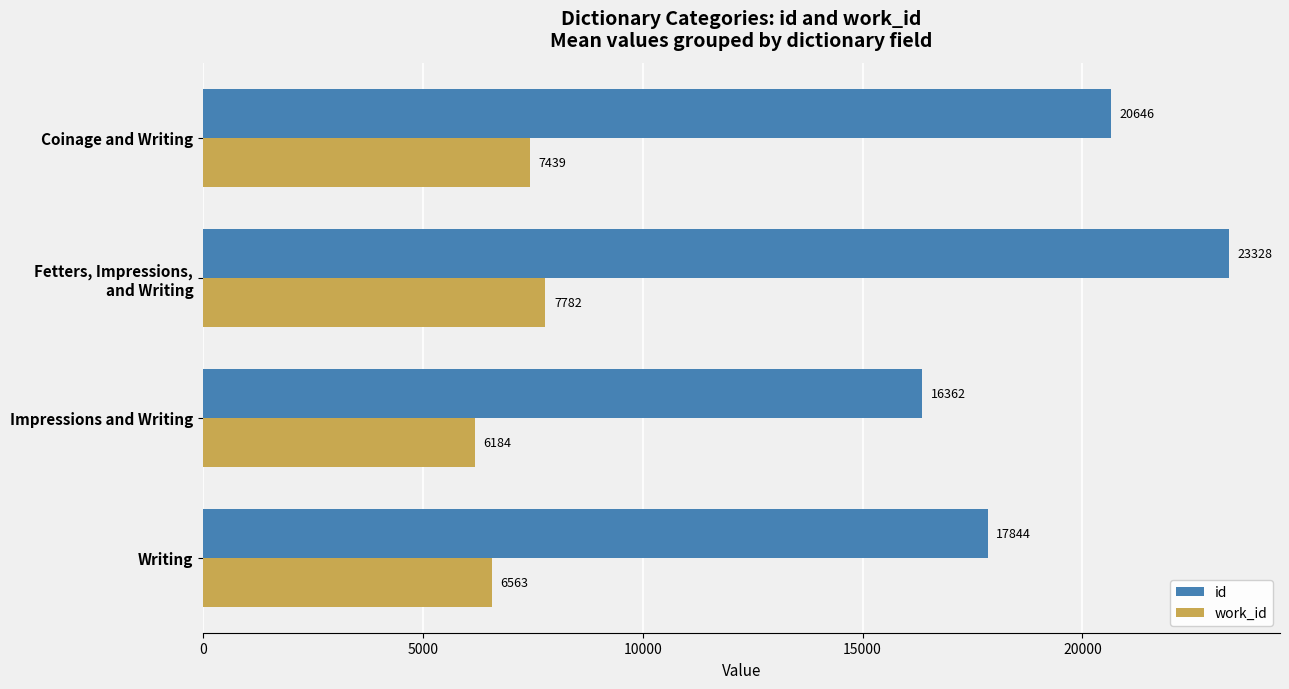

Which series changed the most between Writing and Impressions and Writing?

id